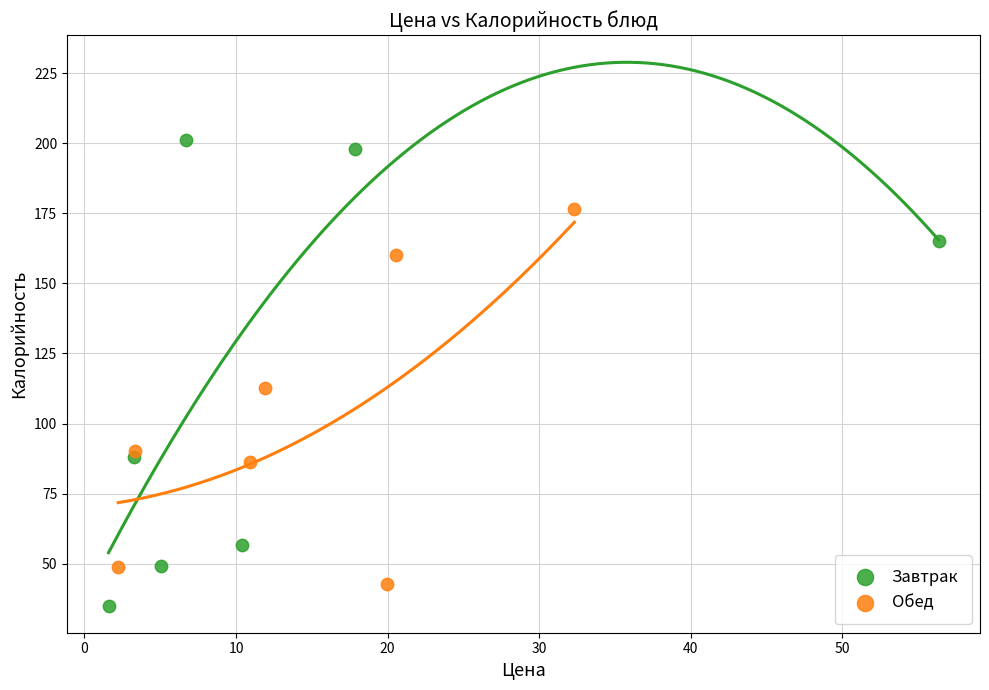

Which series has the largest Y range (max minus min)?

Завтрак